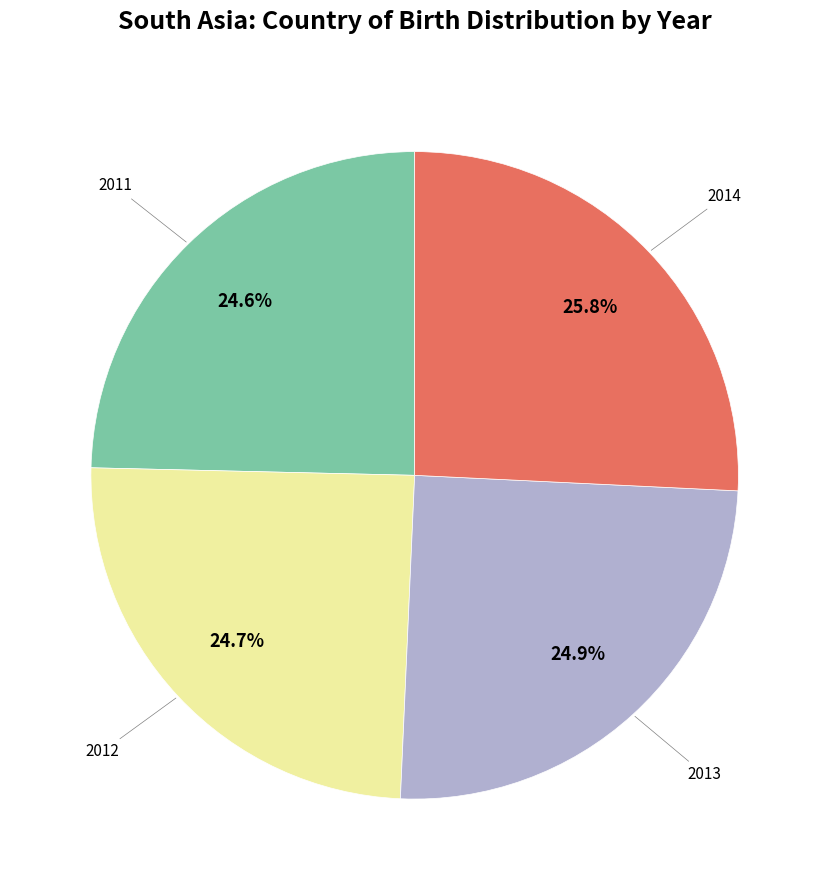

To the nearest percent, what is the combined percentage of 2012 and 2011?

49%